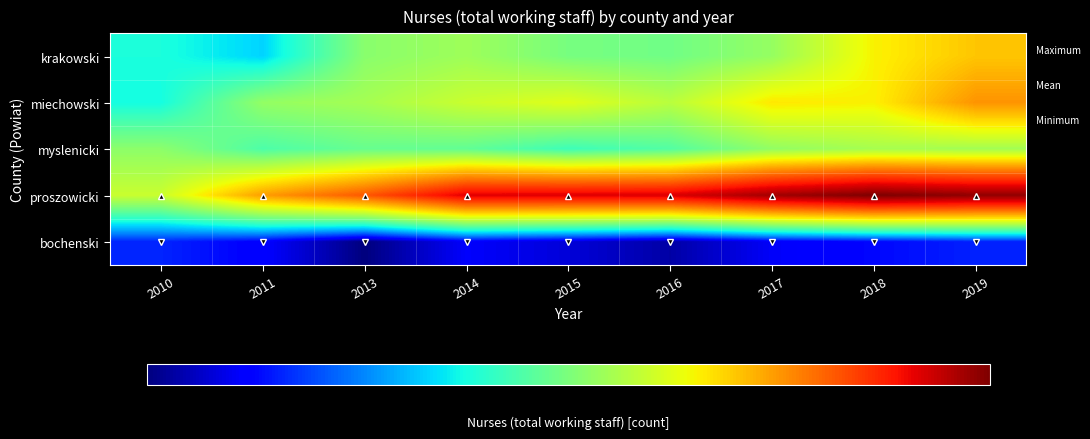

Reading right to left, list all the values displayed in this chart.

krakowski: 2019=489	2018=462	2017=400	2016=379	2015=383	2014=405	2013=393	2011=316	2010=335
miechowski: 2019=521	2018=463	2017=468	2016=421	2015=445	2014=431	2013=409	2011=399	2010=332
myslenicki: 2019=408	2018=410	2017=398	2016=363	2015=352	2014=371	2013=374	2011=360	2010=395
proszowicki: 2019=686	2018=700	2017=674	2016=635	2015=633	2014=632	2013=562	2011=514	2010=431
bochenski: 2019=256	2018=248	2017=241	2016=221	2015=233	2014=242	2013=212	2011=244	2010=257